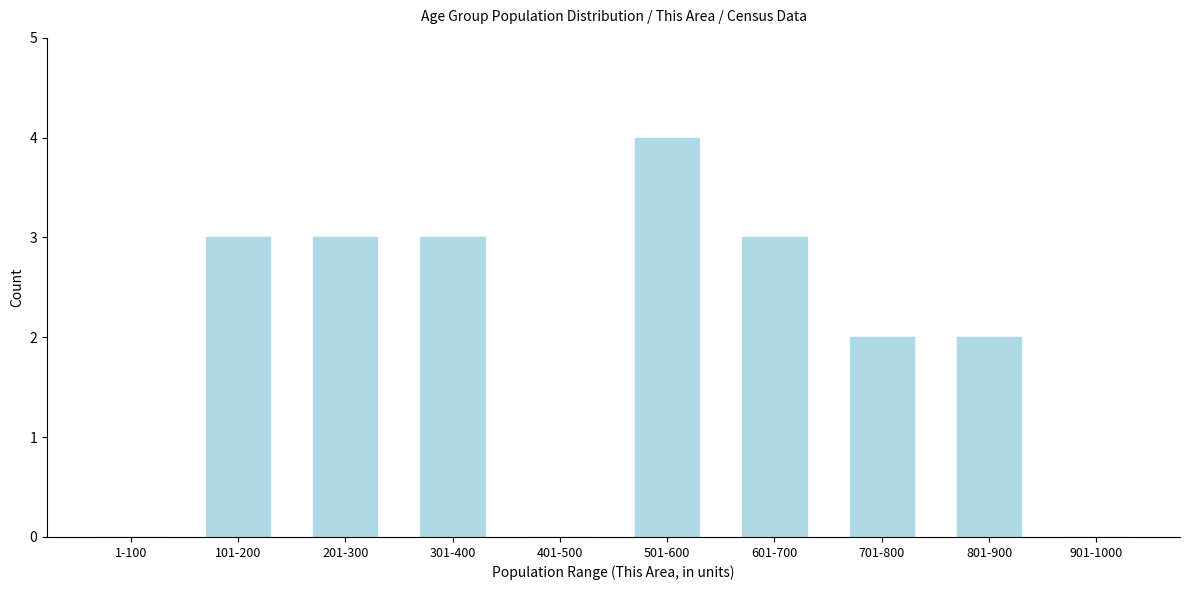

Reading left to right, transcribe all the data shown in this chart.

1-100=0	101-200=3	201-300=3	301-400=3	401-500=0	501-600=4	601-700=3	701-800=2	801-900=2	901-1000=0